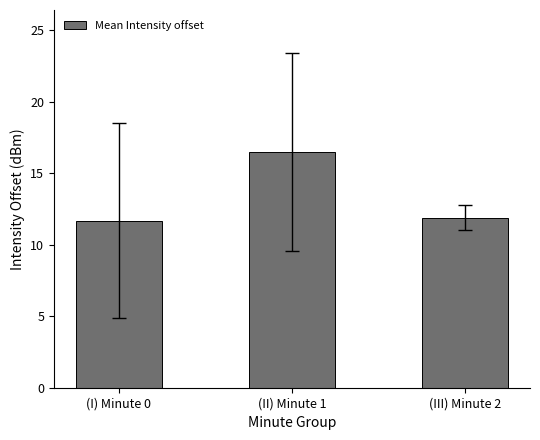

The value at (II) Minute 1 is 8.7. True or false?

False